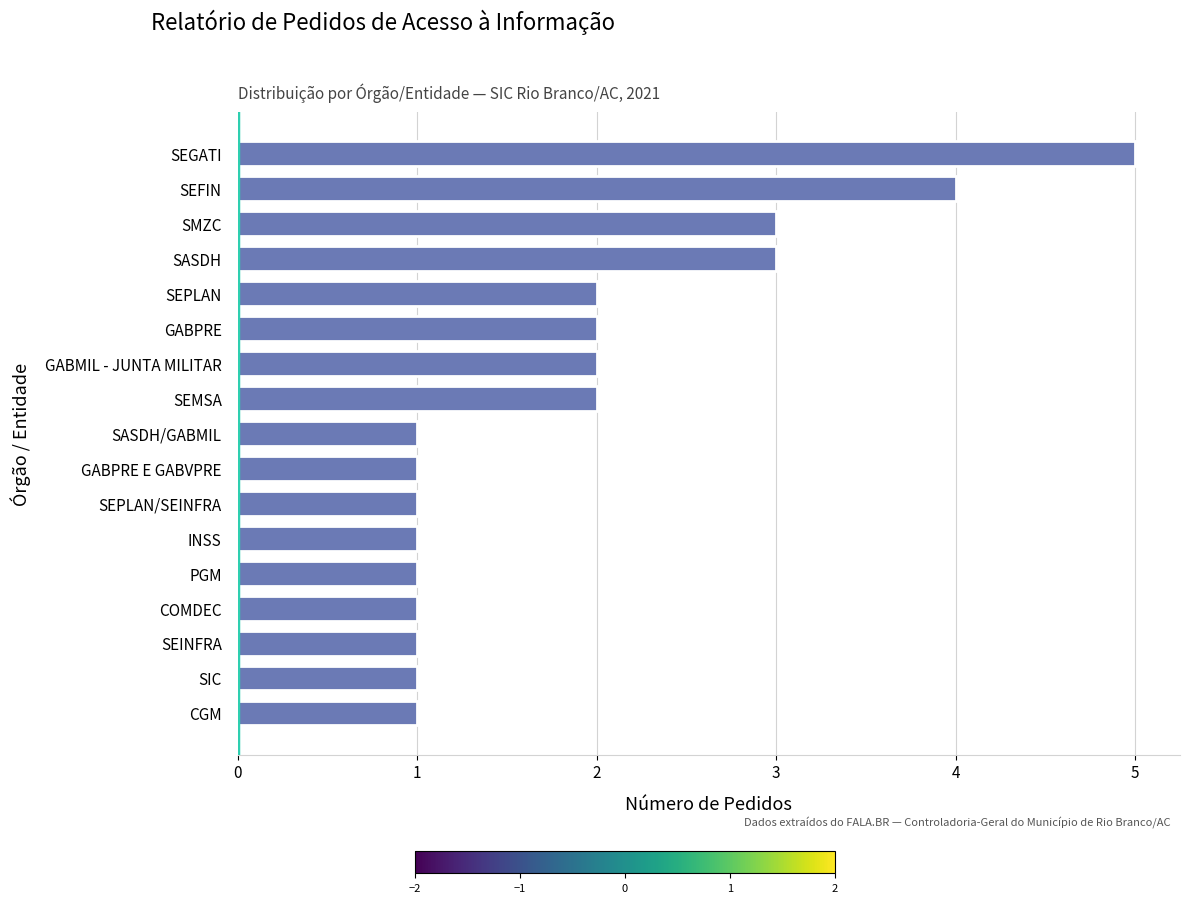

True or false: the data shows 3 at SMZC.

True